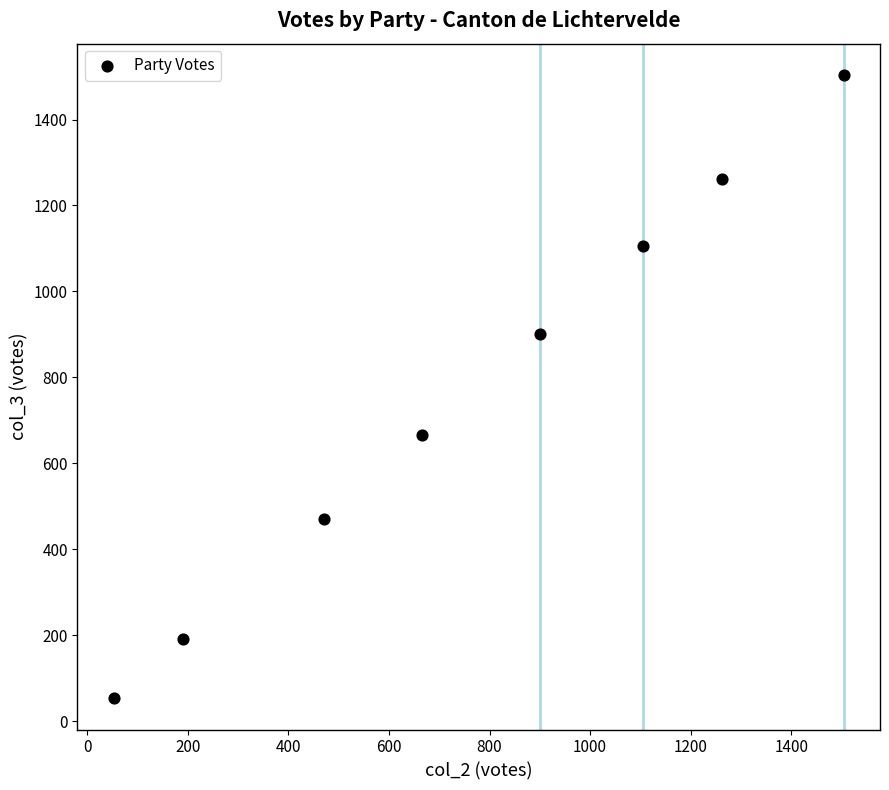

What is the average Y value?

769